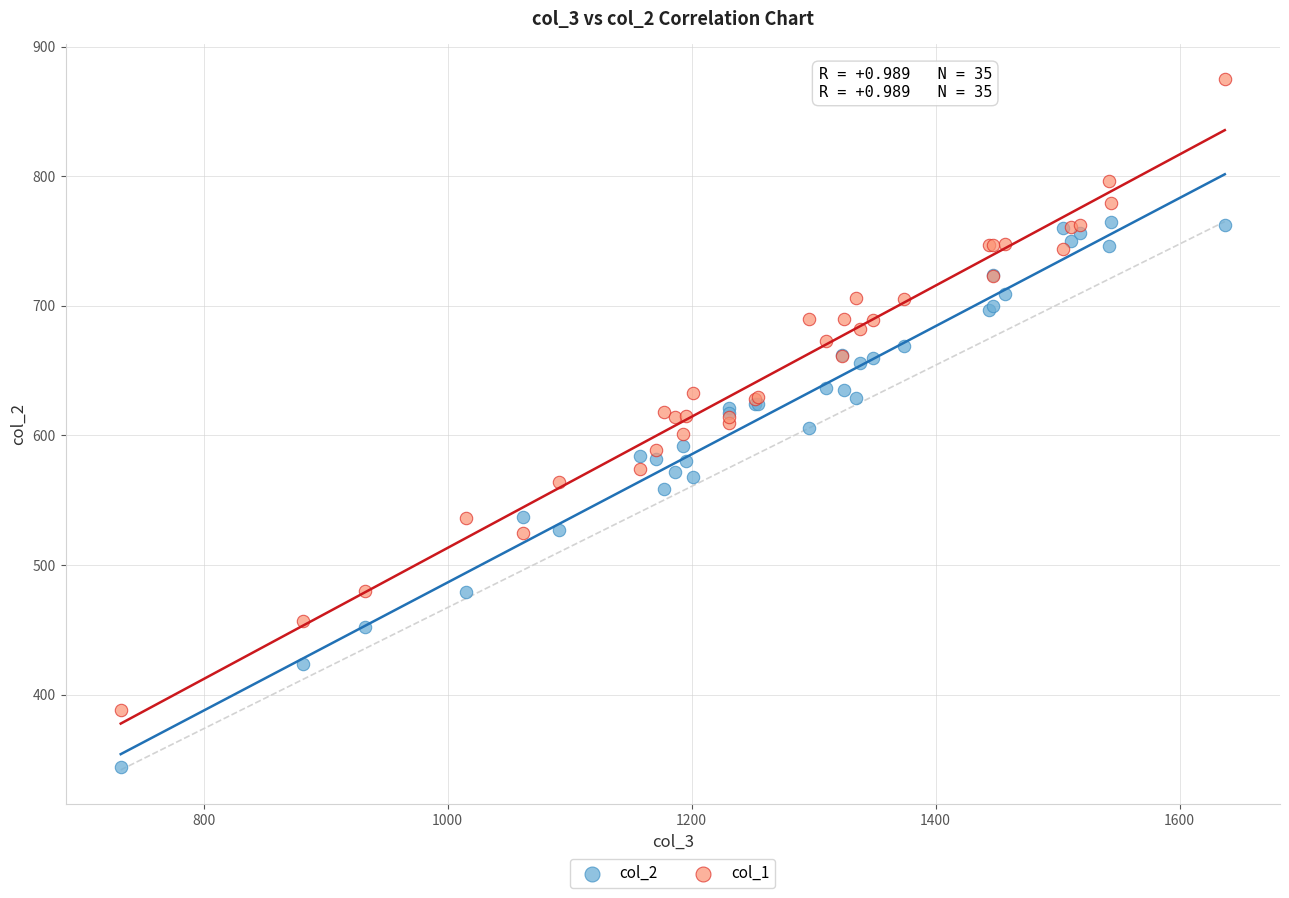

Which series contains the highest Y value?

col_1